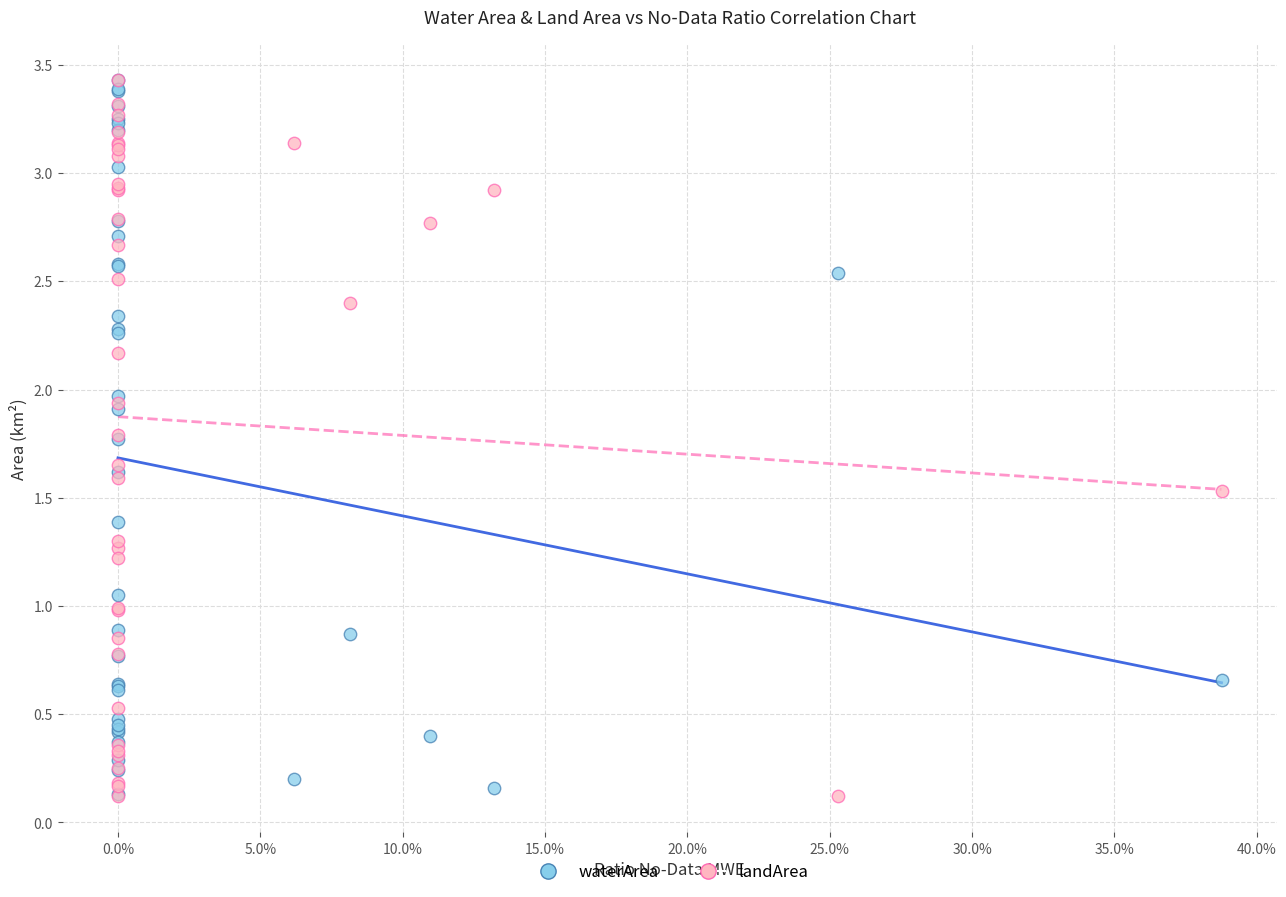

What are all the series names shown in the legend?

waterArea, landArea